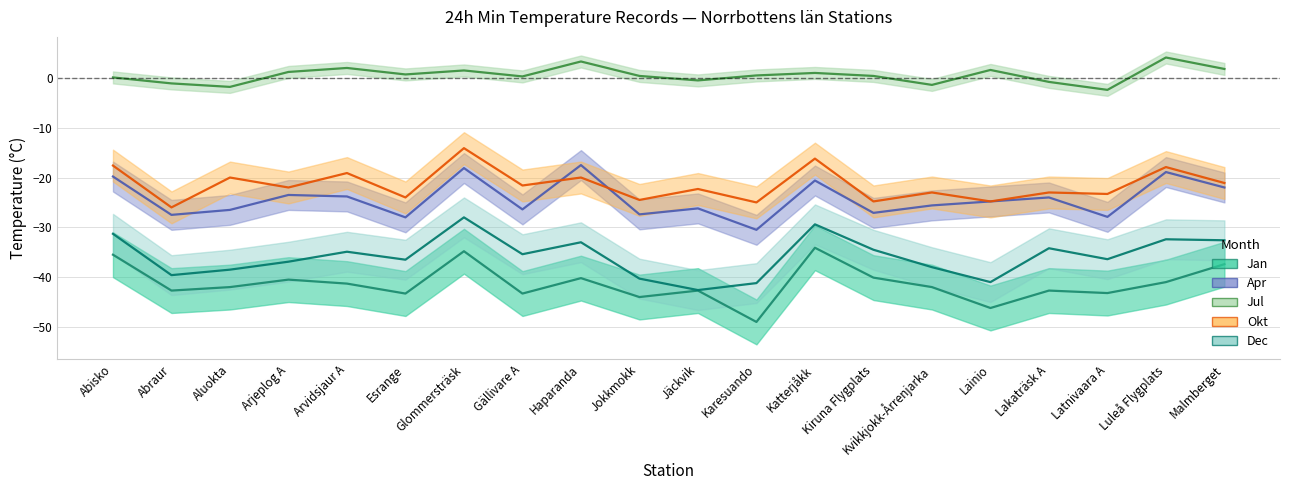

Reading left to right, list all the values displayed in this chart.

Jan: Abisko=-35.5	Abraur=-42.7	Aluokta=-42.0	Arjeplog A=-40.5	Arvidsjaur A=-41.3	Esrange=-43.3	Glommersträsk=-34.8	Gällivare A=-43.3	Haparanda=-40.2	Jokkmokk=-44.0	Jäckvik=-42.7	Karesuando=-49.0	Katterjåkk=-34.1	Kiruna Flygplats=-40.1	Kvikkjokk-Årrenjarka=-42.0	Lainio=-46.2	Lakaträsk A=-42.7	Latnivaara A=-43.2	Luleå Flygplats=-41.0	Malmberget=-37.4
Apr: Abisko=-19.8	Abraur=-27.5	Aluokta=-26.5	Arjeplog A=-23.5	Arvidsjaur A=-23.8	Esrange=-28.0	Glommersträsk=-18.1	Gällivare A=-26.4	Haparanda=-17.5	Jokkmokk=-27.4	Jäckvik=-26.2	Karesuando=-30.5	Katterjåkk=-20.6	Kiruna Flygplats=-27.1	Kvikkjokk-Årrenjarka=-25.6	Lainio=-24.8	Lakaträsk A=-24.0	Latnivaara A=-27.9	Luleå Flygplats=-18.9	Malmberget=-22.0
Jul: Abisko=0.1	Abraur=-1.1	Aluokta=-1.8	Arjeplog A=1.2	Arvidsjaur A=2.0	Esrange=0.7	Glommersträsk=1.5	Gällivare A=0.3	Haparanda=3.3	Jokkmokk=0.4	Jäckvik=-0.5	Karesuando=0.5	Katterjåkk=1.0	Kiruna Flygplats=0.4	Kvikkjokk-Årrenjarka=-1.4	Lainio=1.6	Lakaträsk A=-0.8	Latnivaara A=-2.4	Luleå Flygplats=4.1	Malmberget=1.8
Okt: Abisko=-17.6	Abraur=-26.0	Aluokta=-20.0	Arjeplog A=-22.0	Arvidsjaur A=-19.1	Esrange=-24.0	Glommersträsk=-14.1	Gällivare A=-21.6	Haparanda=-20.0	Jokkmokk=-24.5	Jäckvik=-22.3	Karesuando=-25.0	Katterjåkk=-16.2	Kiruna Flygplats=-24.8	Kvikkjokk-Årrenjarka=-23.0	Lainio=-24.8	Lakaträsk A=-23.0	Latnivaara A=-23.3	Luleå Flygplats=-17.9	Malmberget=-21.1
Dec: Abisko=-31.3	Abraur=-39.6	Aluokta=-38.5	Arjeplog A=-36.9	Arvidsjaur A=-34.9	Esrange=-36.5	Glommersträsk=-28.0	Gällivare A=-35.4	Haparanda=-33.0	Jokkmokk=-40.3	Jäckvik=-42.6	Karesuando=-41.2	Katterjåkk=-29.4	Kiruna Flygplats=-34.5	Kvikkjokk-Årrenjarka=-38.0	Lainio=-41.0	Lakaträsk A=-34.2	Latnivaara A=-36.4	Luleå Flygplats=-32.4	Malmberget=-32.6